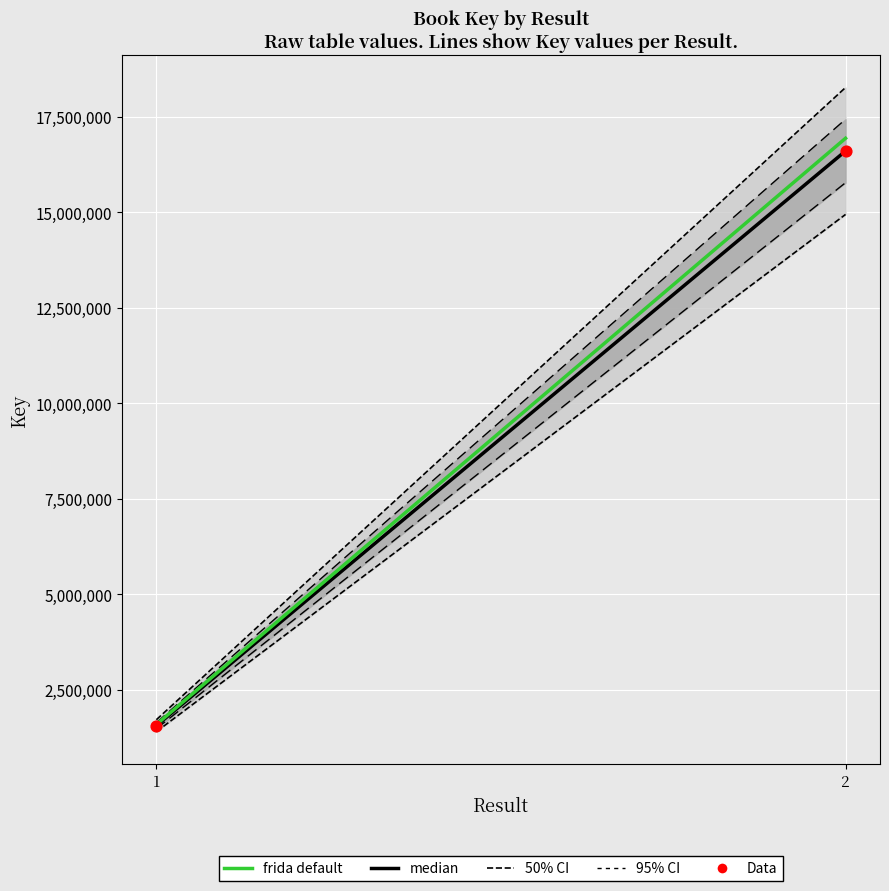

What is the average Y value?

9082231